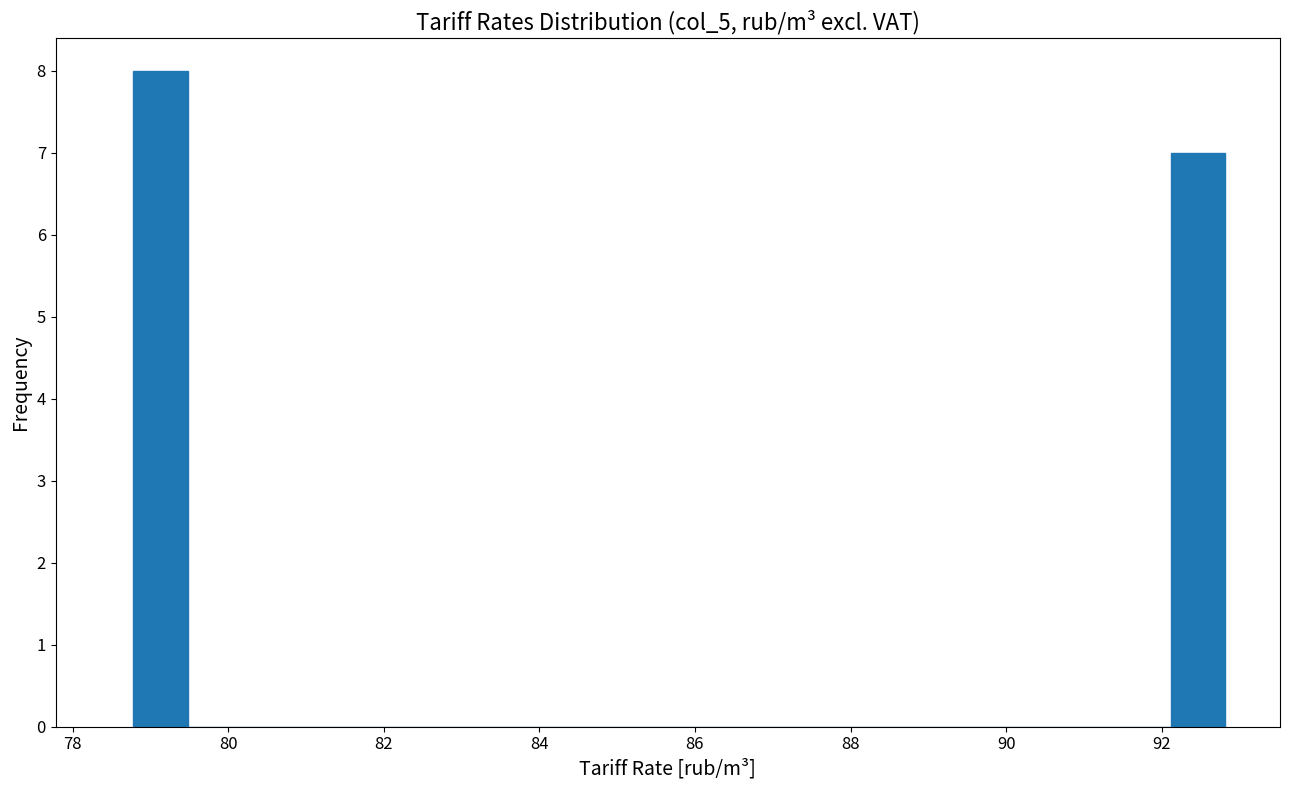

Read against the x-axis, roughly where is the centre of the tallest bar?

79.2